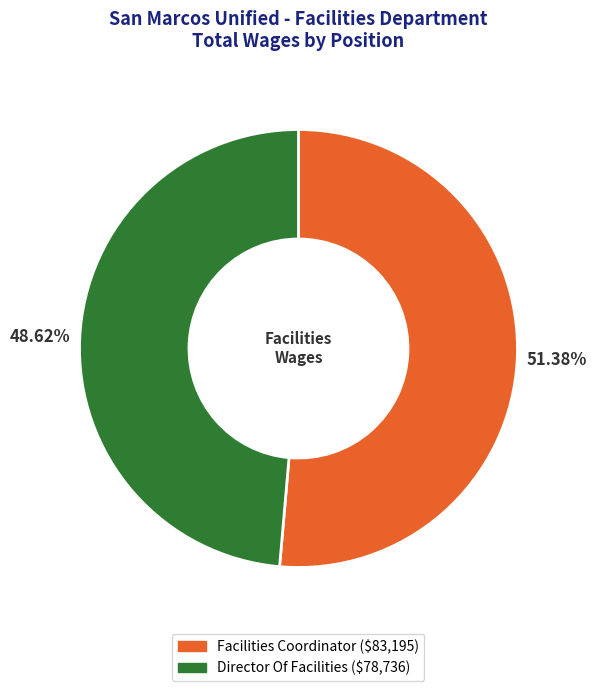

What is the ratio of the value at Director Of Facilities to the value at Facilities Coordinator?

0.9